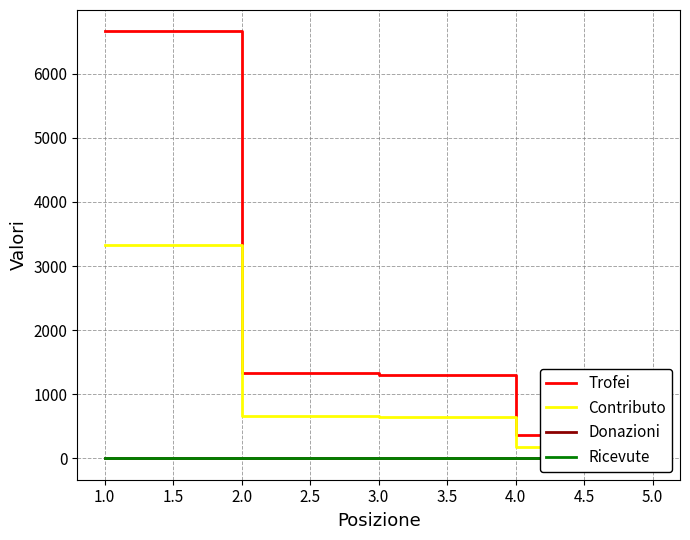

What is the highest value of the Contributo series?

3330